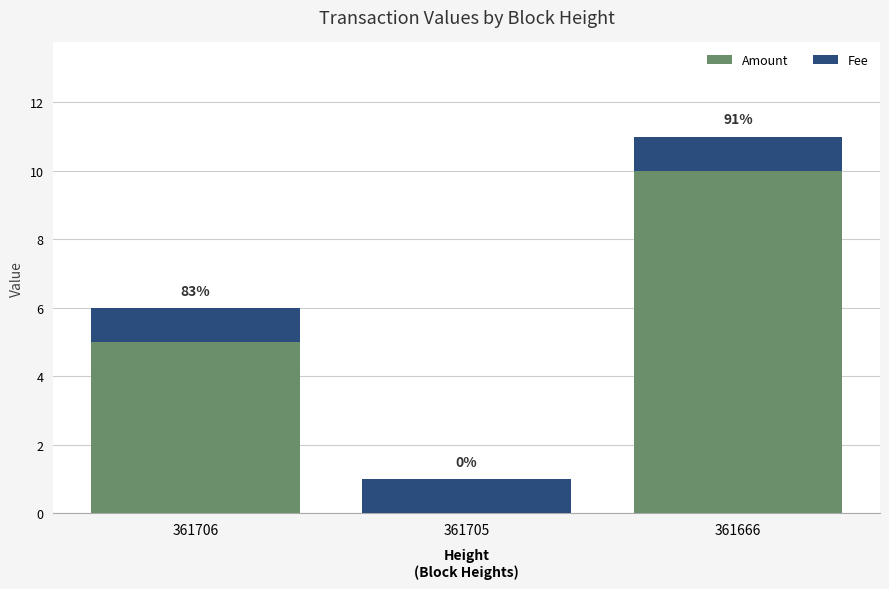

List the series in order of their peak value, lowest first.

Fee, Amount